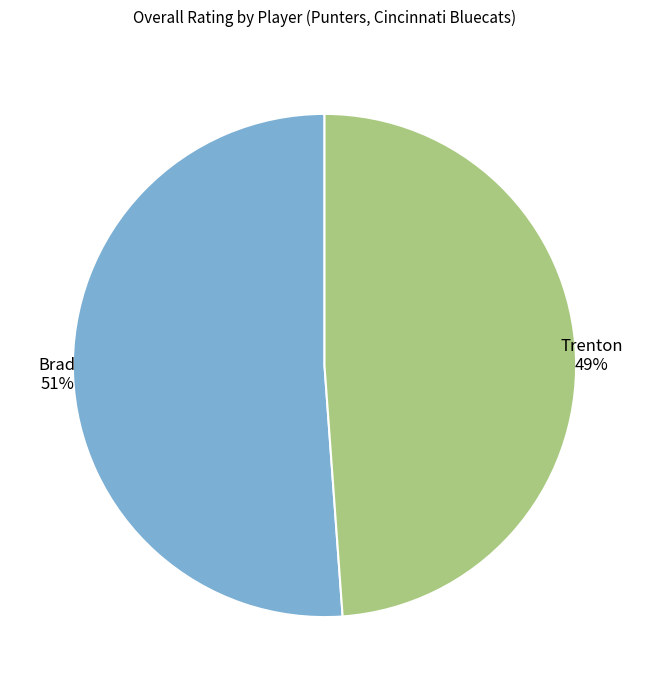

How many slices are in this pie chart?

2